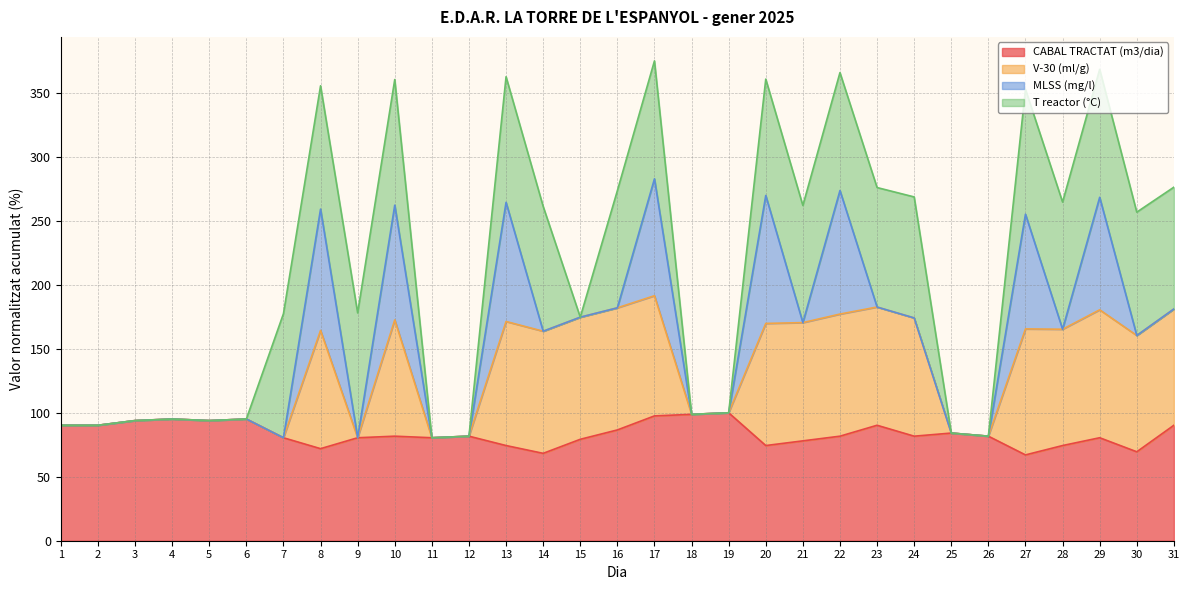

What is the sum of all CABAL TRACTAT (m3/dia) values?

2593.9